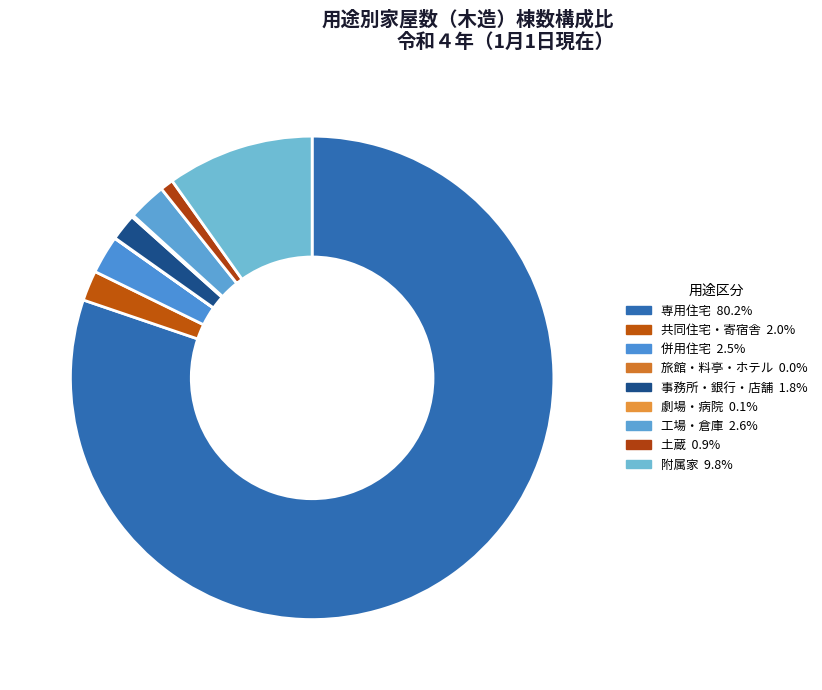

To the nearest percent, what is the combined percentage of 工場・倉庫 and 事務所・銀行・店舗?

4%